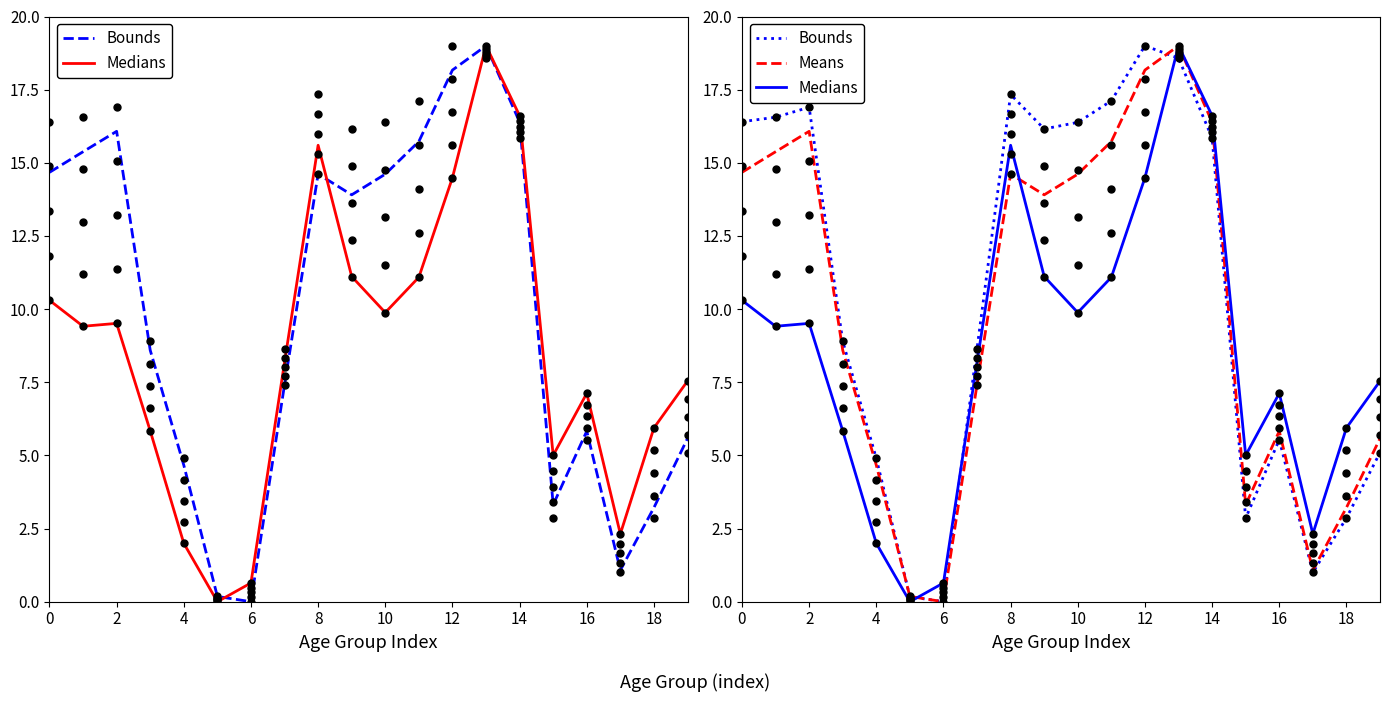

How many values in the Means series are below 13?

10